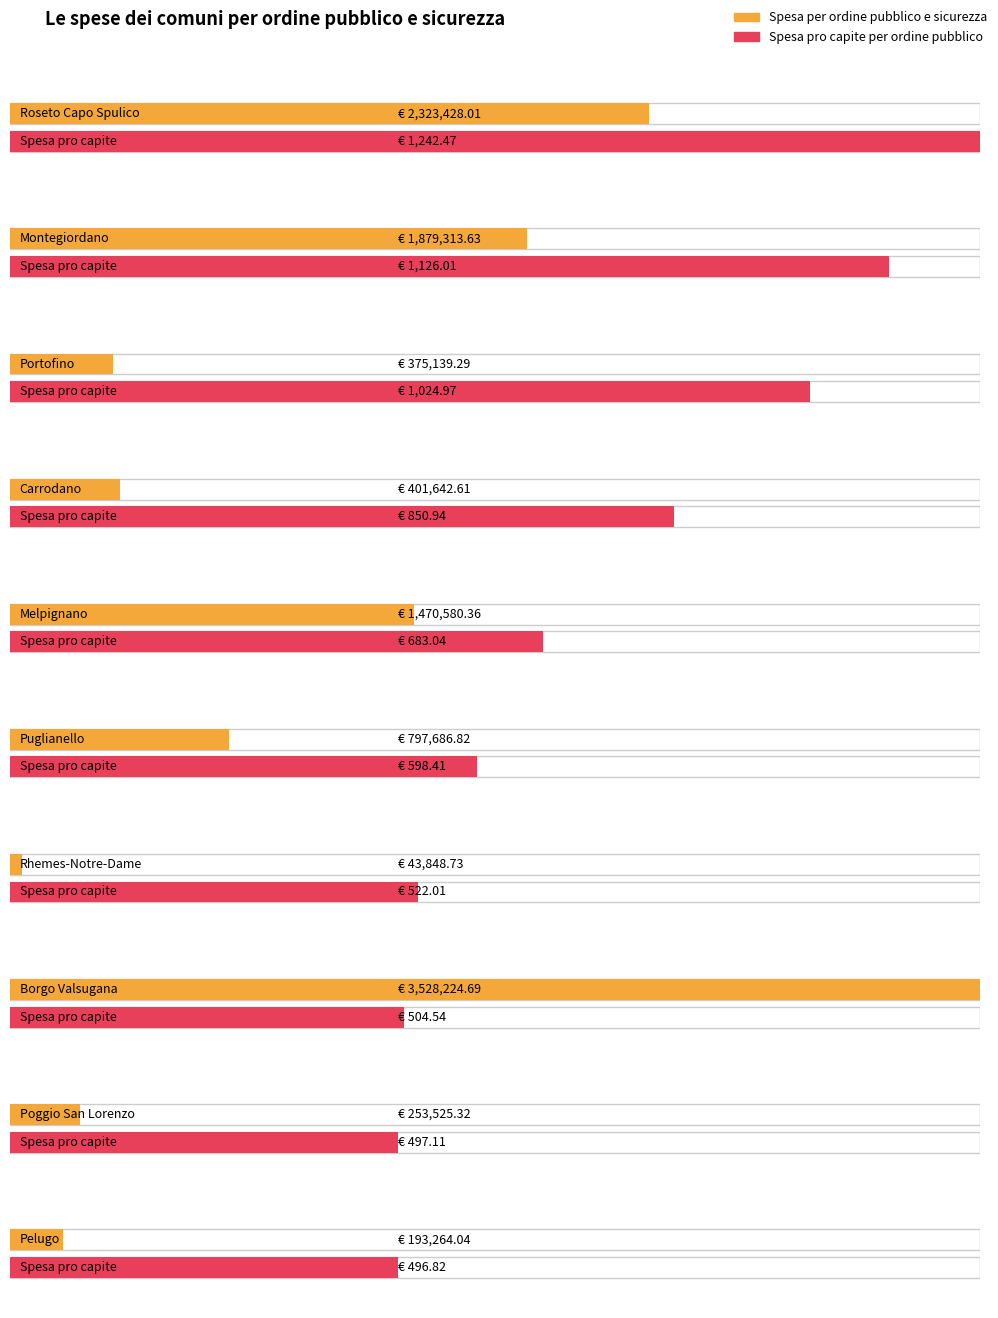

What is the difference between the maximum and second lowest values in the Spesa per ordine pubblico e sicurezza series?

3334960.6